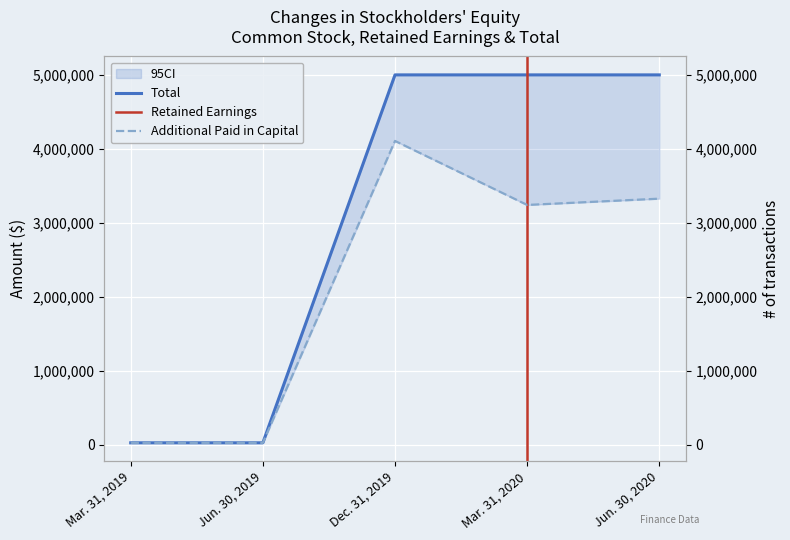

The value of Additional Paid in Capital at Mar. 31, 2019 is 17626. True or false?

False